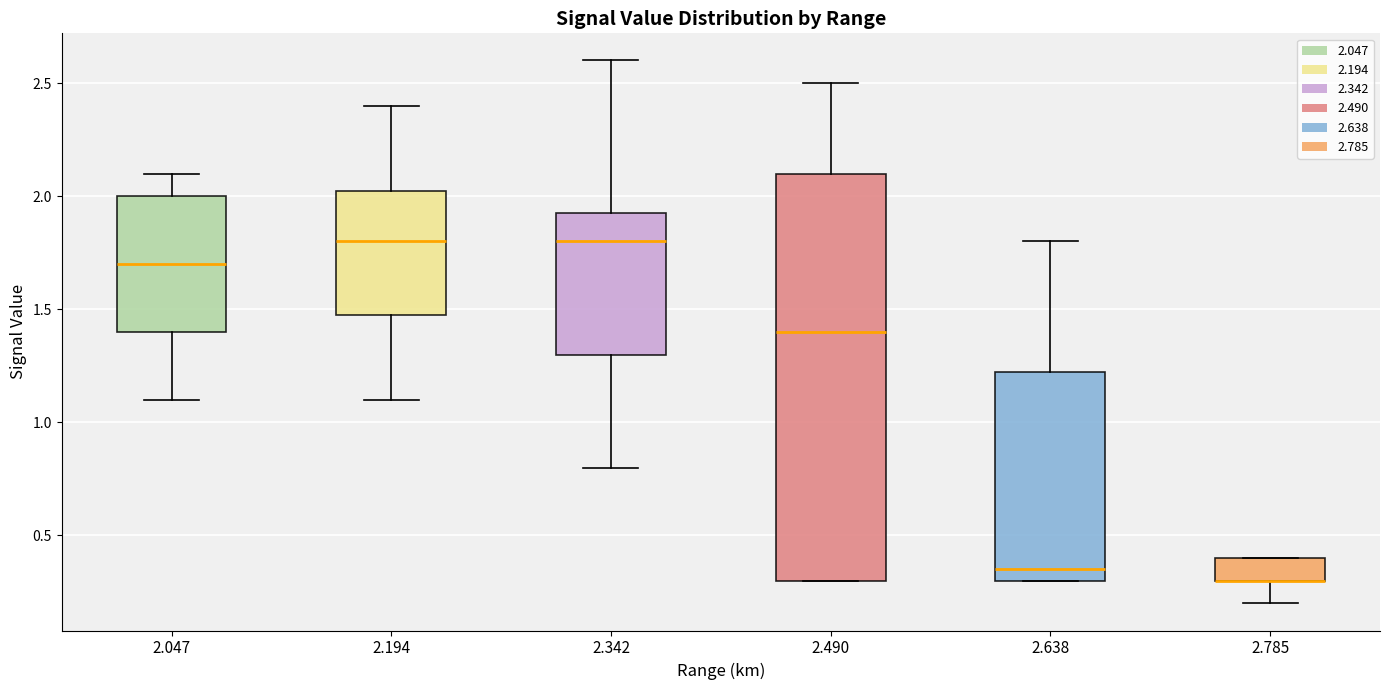

Reading left to right, read every box against the y-axis: the position of its median line, the range the box covers, and the ends of its whiskers. The values are not printed on the chart, so give them approximately, as read against the axis.

2.047: median 1.70, box 1.40 to 2.00, whiskers 1.10 to 2.10
2.194: median 1.80, box 1.50 to 2.05, whiskers 1.10 to 2.40
2.342: median 1.80, box 1.30 to 1.95, whiskers 0.80 to 2.60
2.490: median 1.40, box 0.30 to 2.10, whiskers 0.30 to 2.50
2.638: median 0.35, box 0.30 to 1.25, whiskers 0.30 to 1.80
2.785: median 0.30 (drawn on the box's lower edge), box 0.30 to 0.40, whiskers 0.20 to 0.40